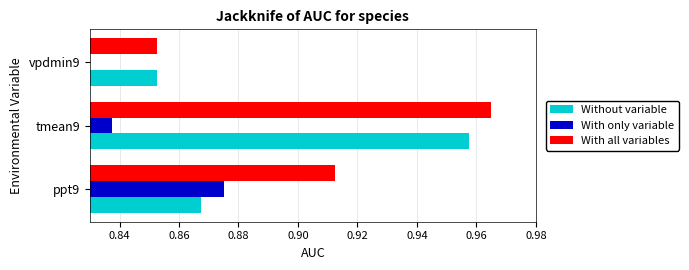

What is the sum of all With only variable values?

2.5